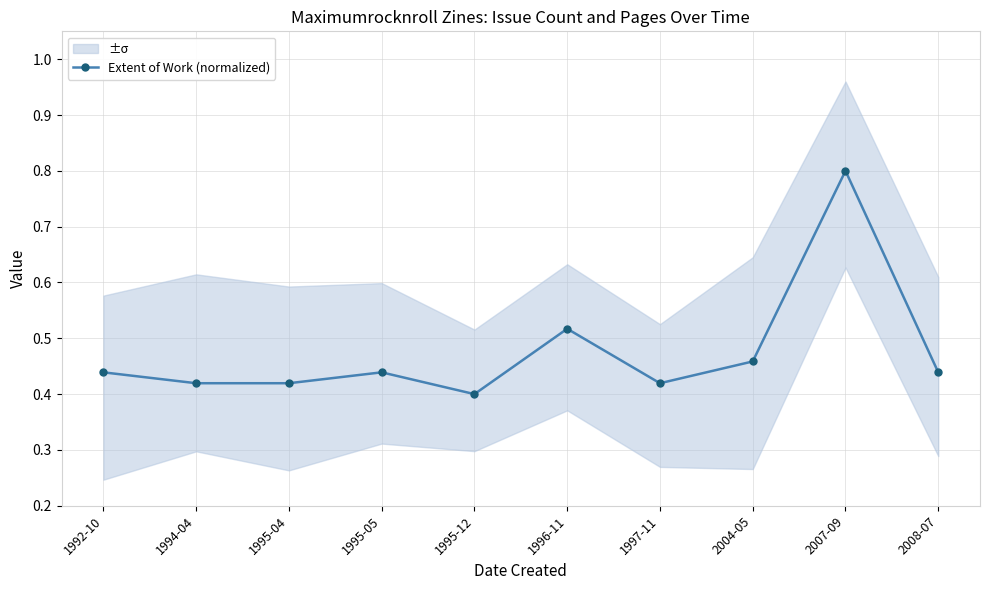

The chart shows a value of 0.4 at 1997-11. True or false?

True